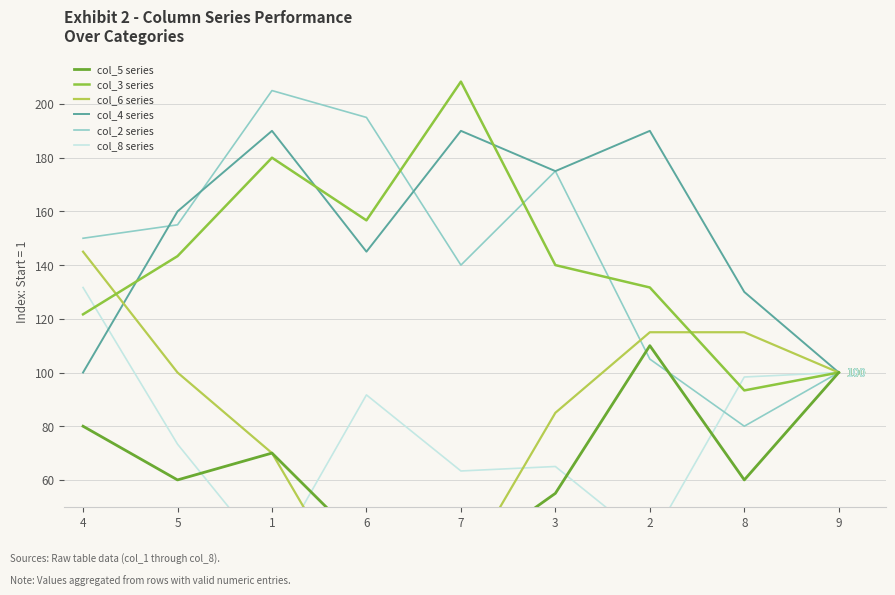

What is the sum of all col_6 series values?

765.0